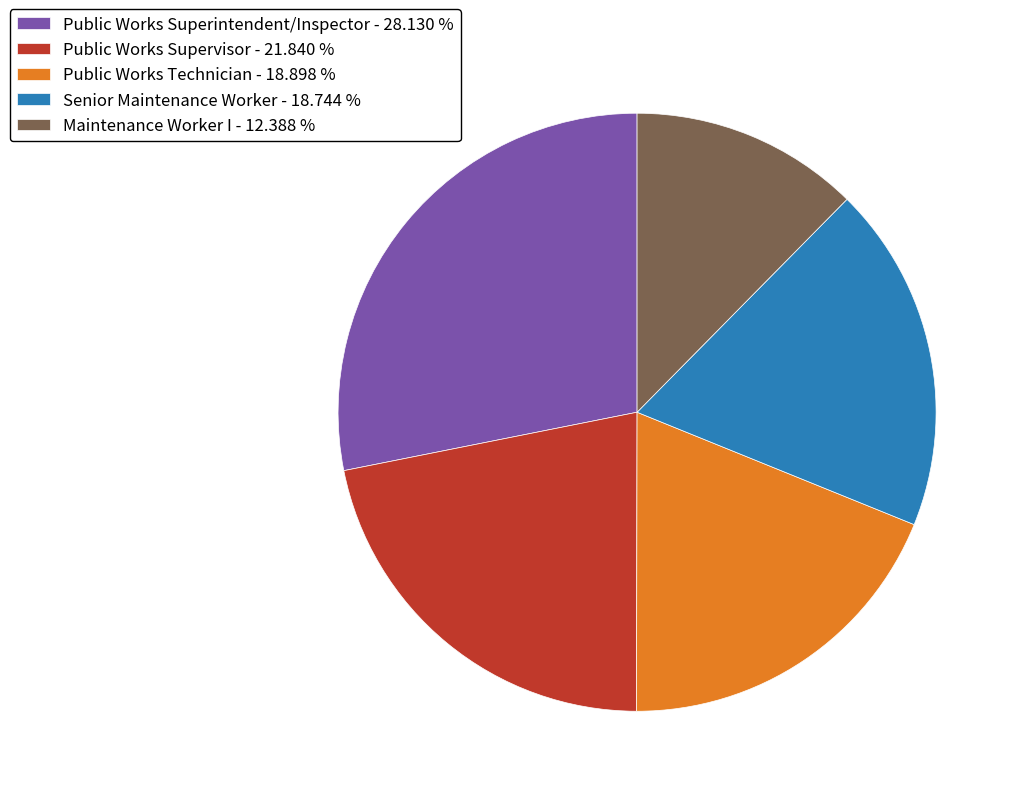

Is the sum of Maintenance Worker I - 12.388 % and Public Works Superintendent/Inspector - 28.130 % greater than half?

No